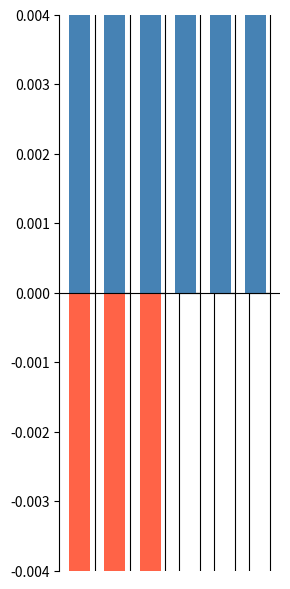

List the series in order of their peak value, lowest first.

eBook, Paper Over Board, Hardcover, Trade Paperback